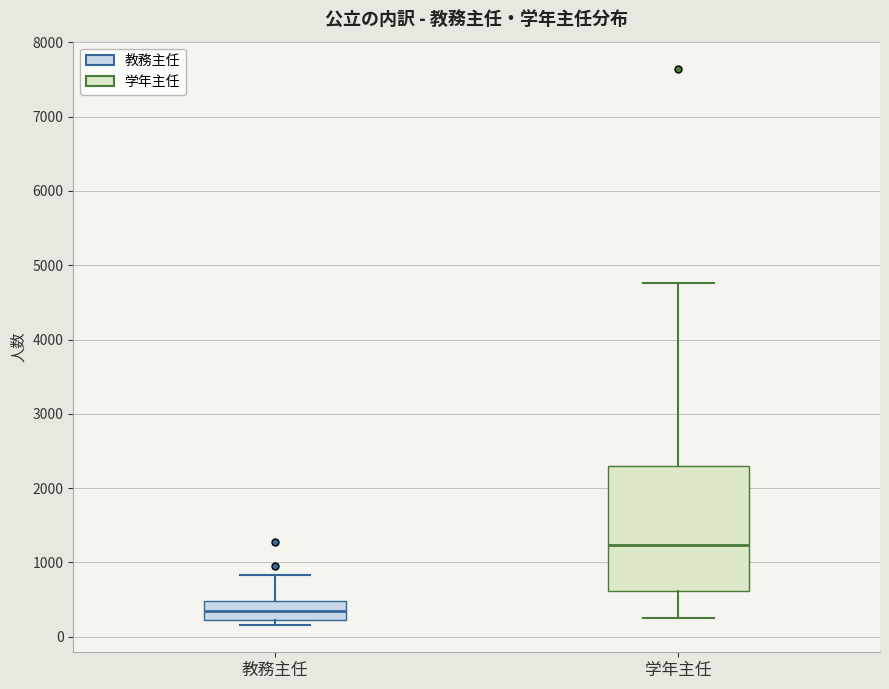

Which box has the highest median line?

学年主任